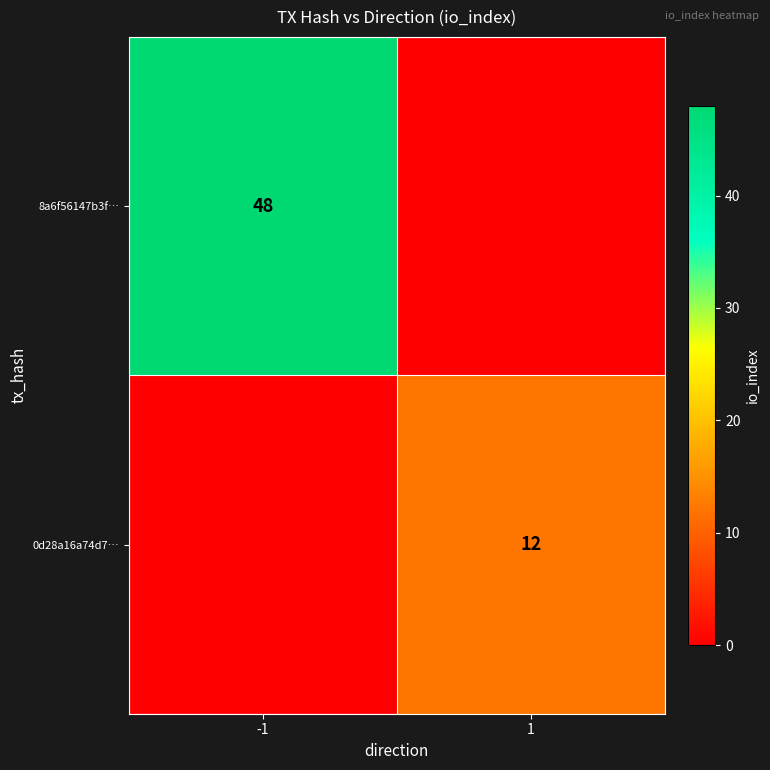

True or false: 0d28a16a74d7… has a value of 12 at 1.

True